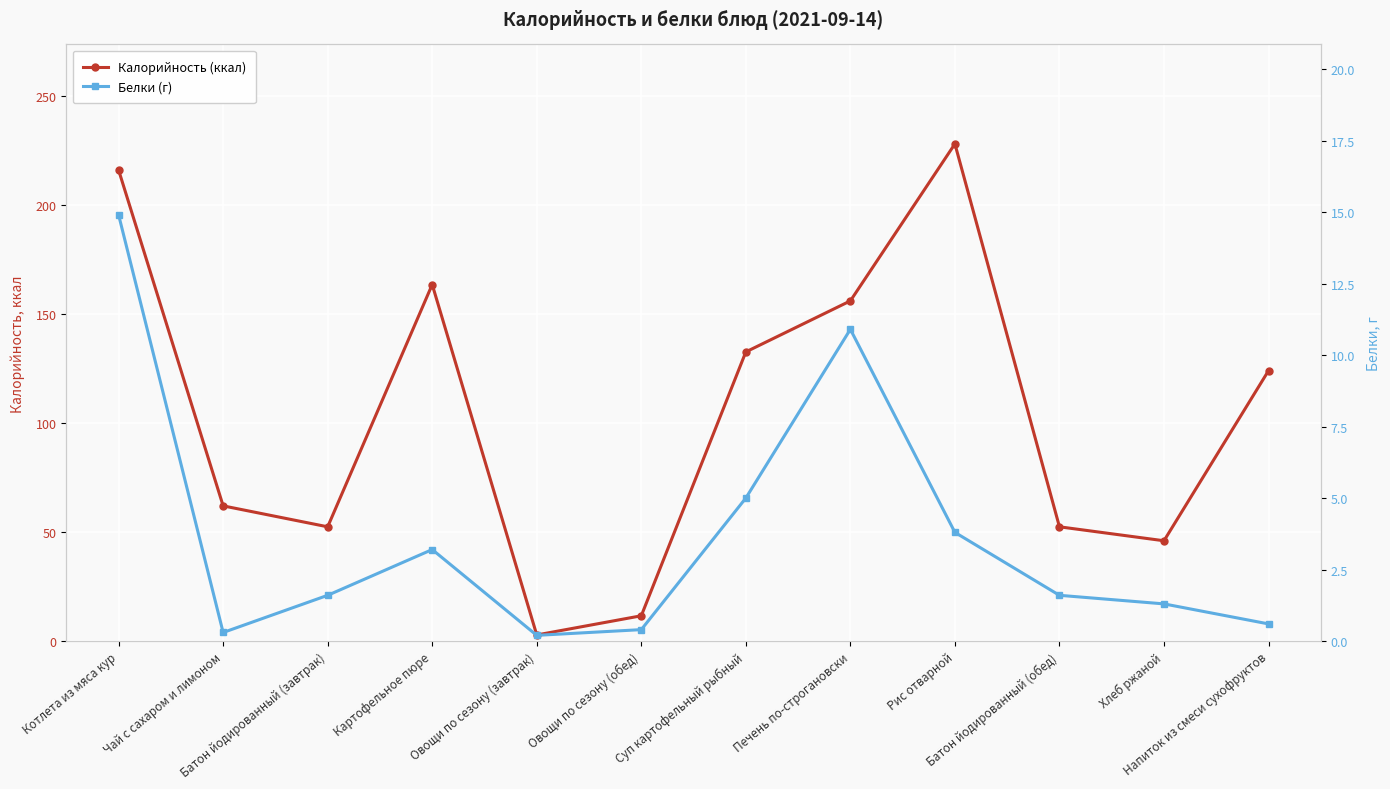

Rank the categories by Калорийность (ккал) value from highest to lowest.

Рис отварной, Котлета из мяса кур, Картофельное пюре, Печень по-строгановски, Суп картофельный рыбный, Напиток из смеси сухофруктов, Чай с сахаром и лимоном, Батон йодированный (завтрак), Батон йодированный (обед), Хлеб ржаной, Овощи по сезону (обед), Овощи по сезону (завтрак)